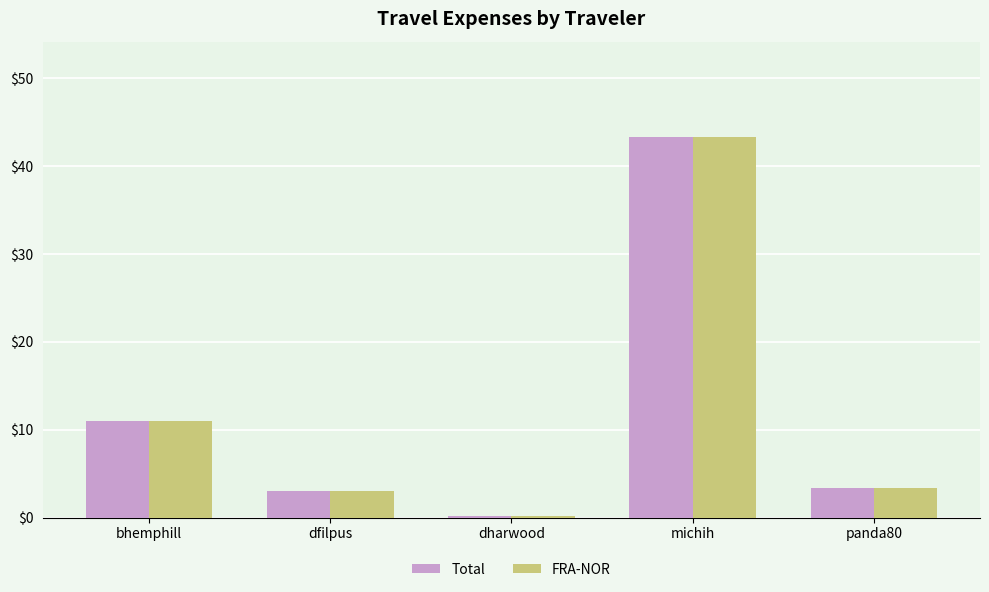

Which category has the lowest value in the Total series?

dharwood